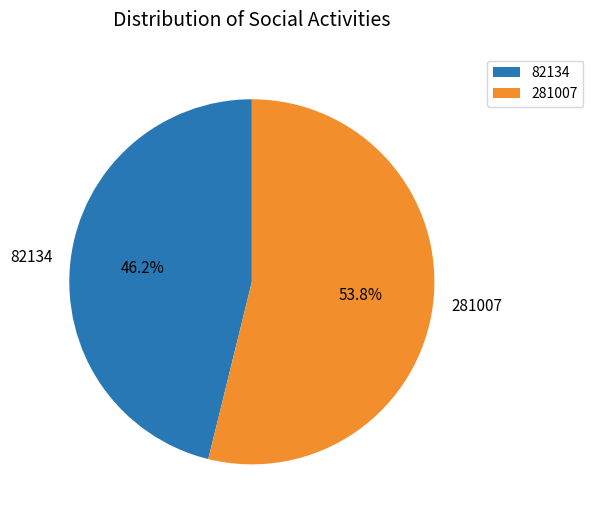

What percentage is the 82134 slice, to the nearest percent?

46%